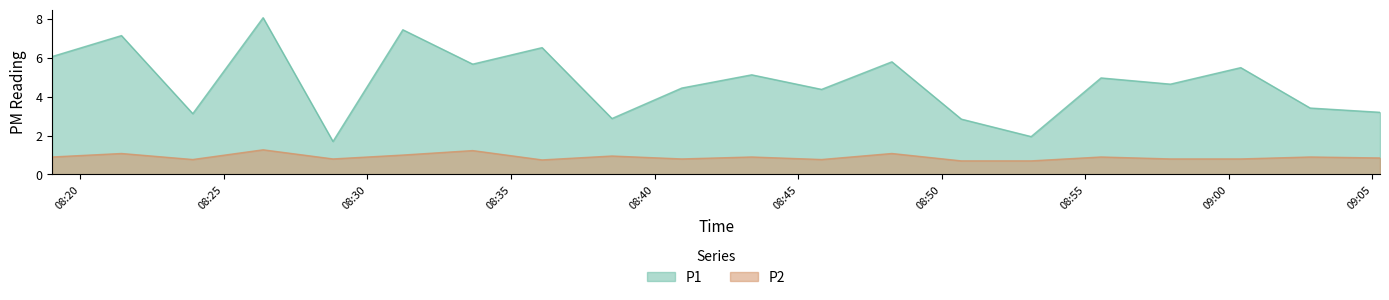

True or false: P1 and P2 cross at least once.

False